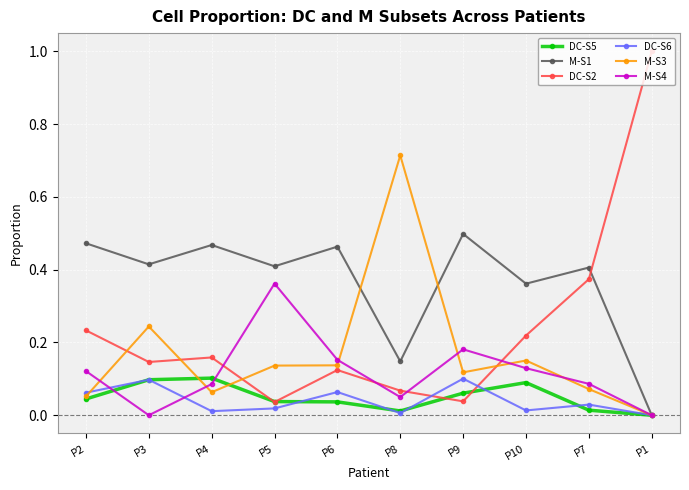

Which series has the largest total across all categories?

M-S1